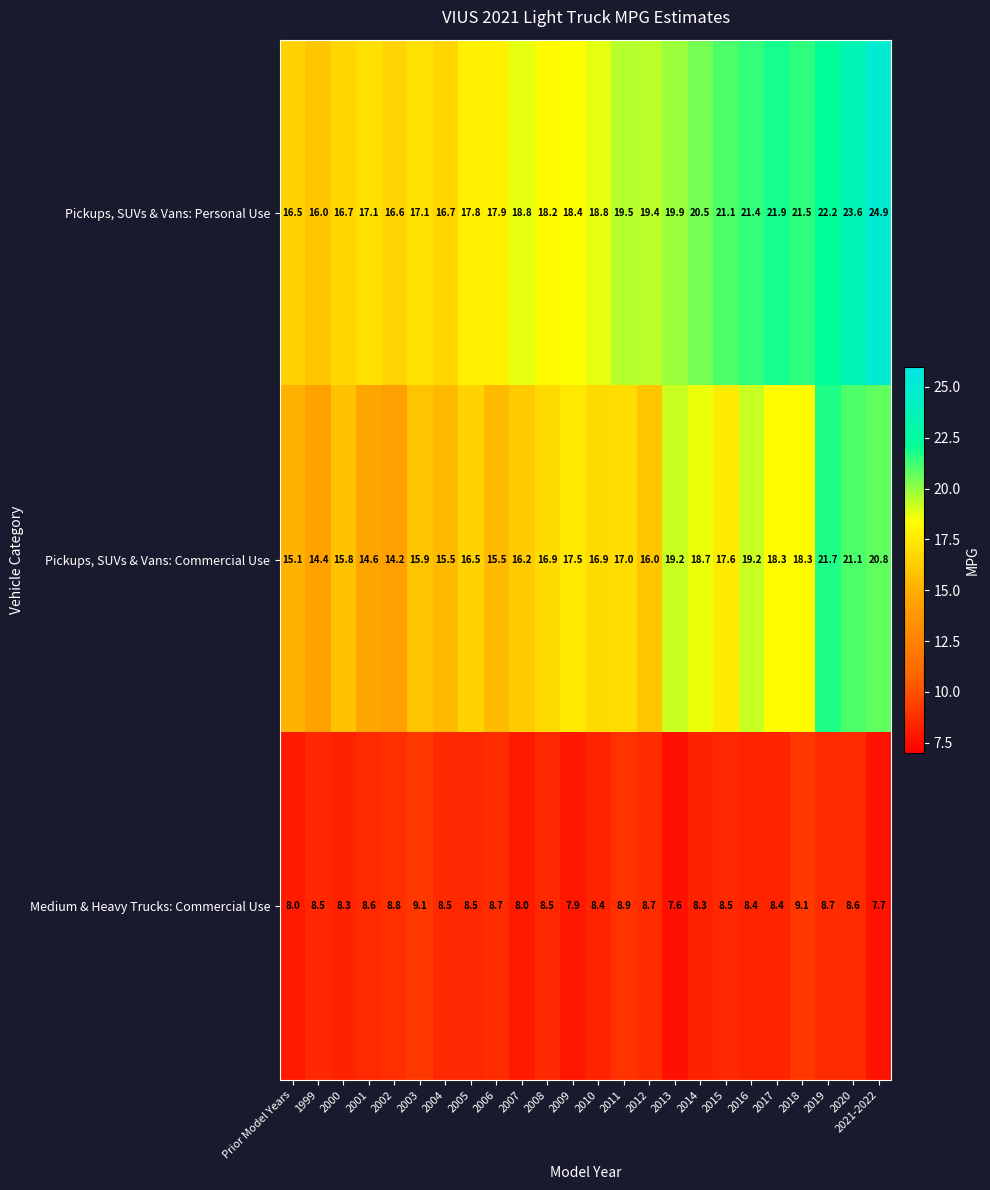

What is the difference between the maximum and minimum values in the Pickups, SUVs & Vans: Commercial Use series?

7.5